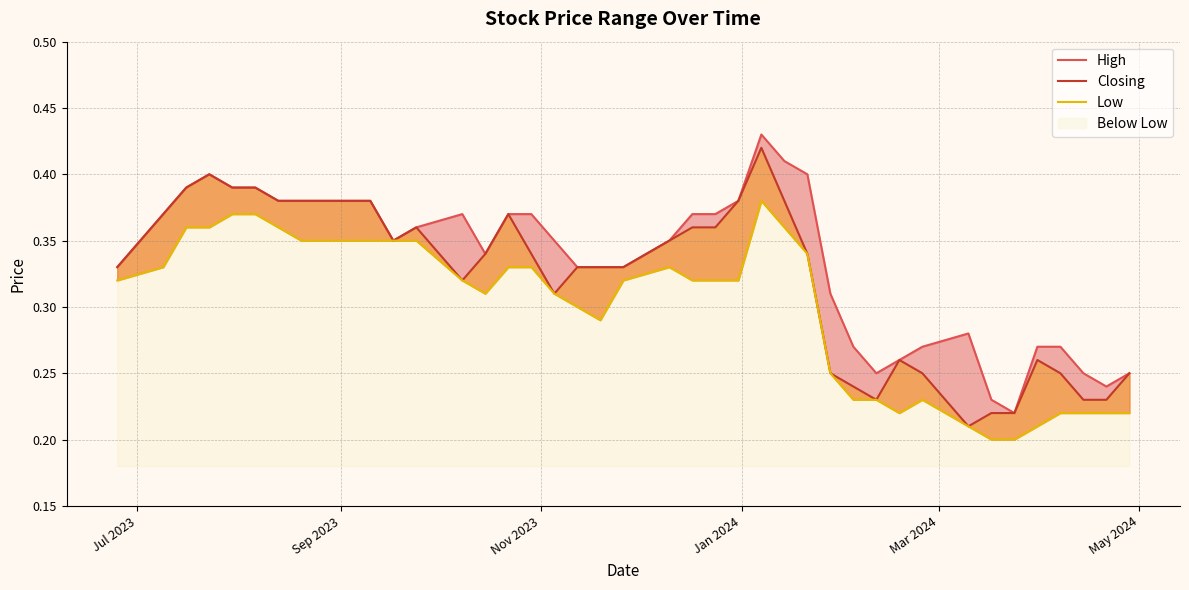

True or false: Low has more than 0 interior local peaks.

True